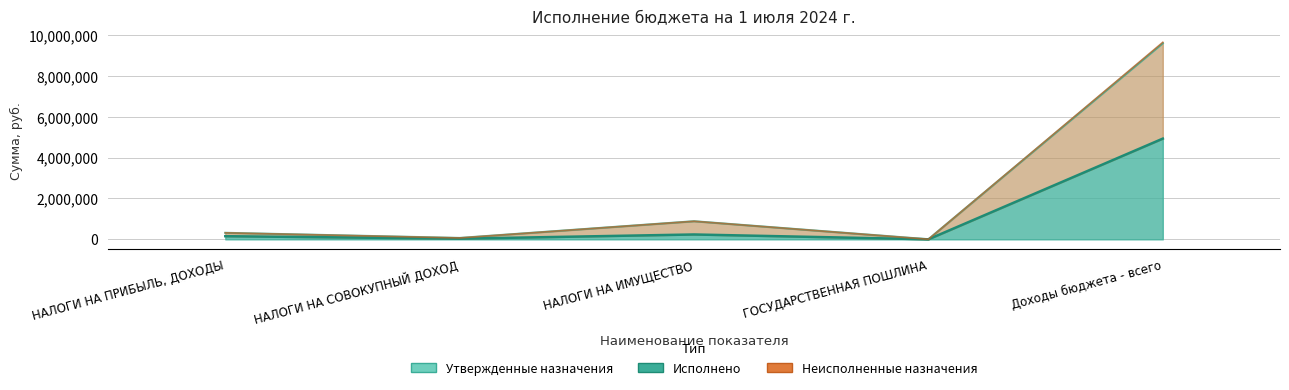

Does the chart display data point markers on the line(s)?

No